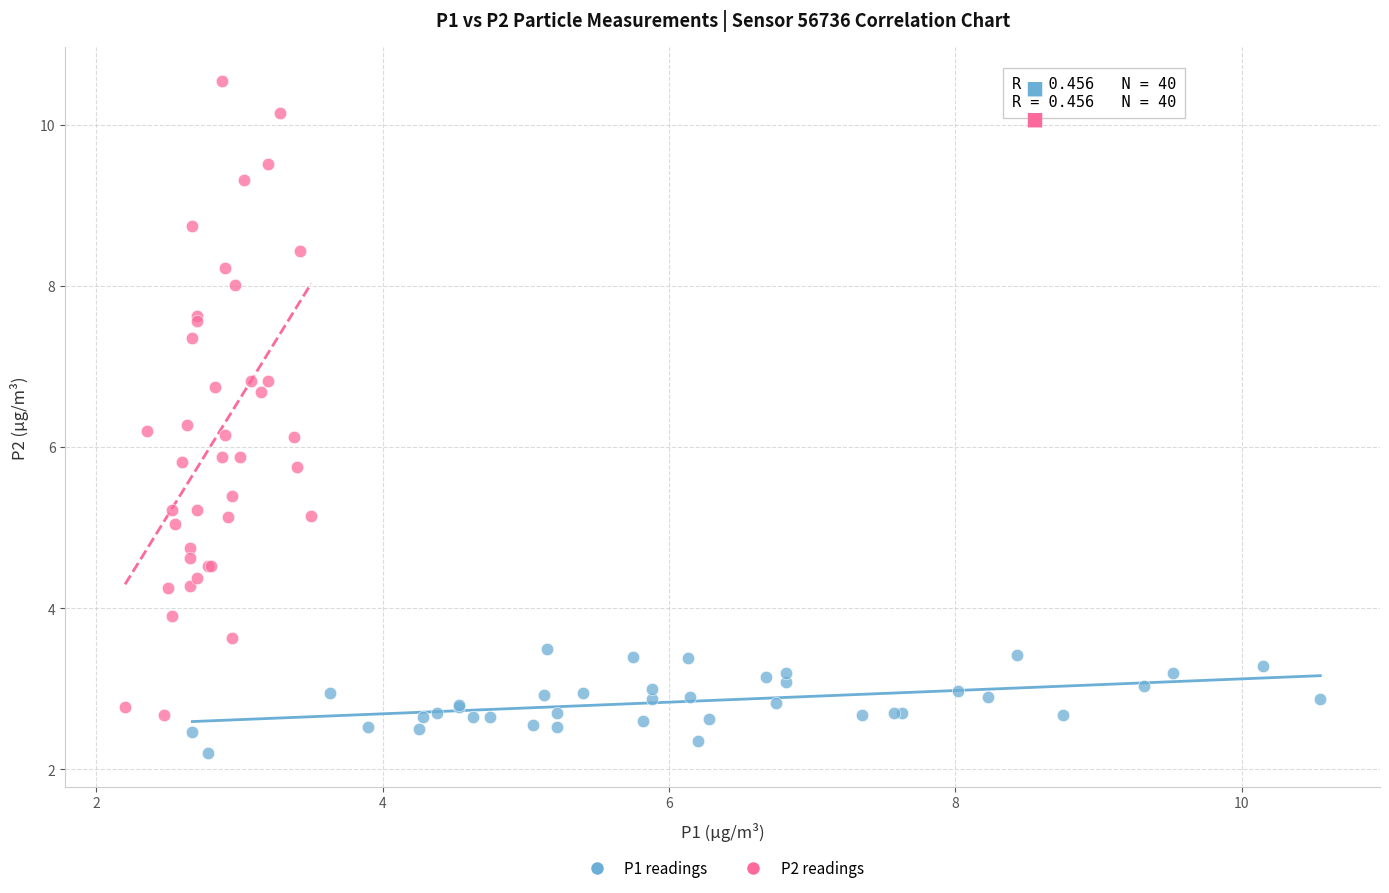

Which series has the widest spread of Y values?

P2 readings